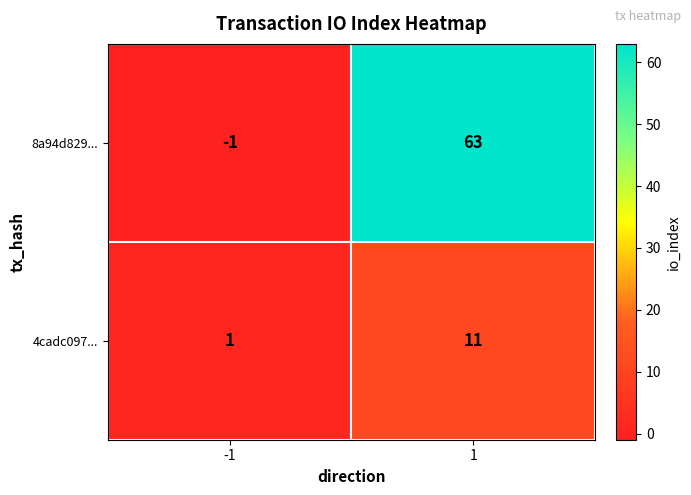

What is the sum of the 8a94d829... values at 1 and -1?

62